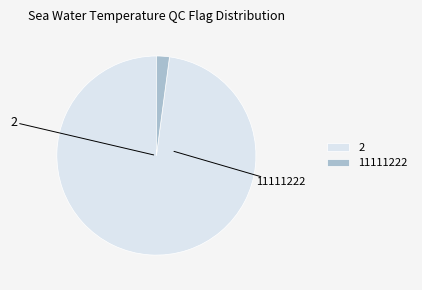

How many slices are in this pie chart?

2